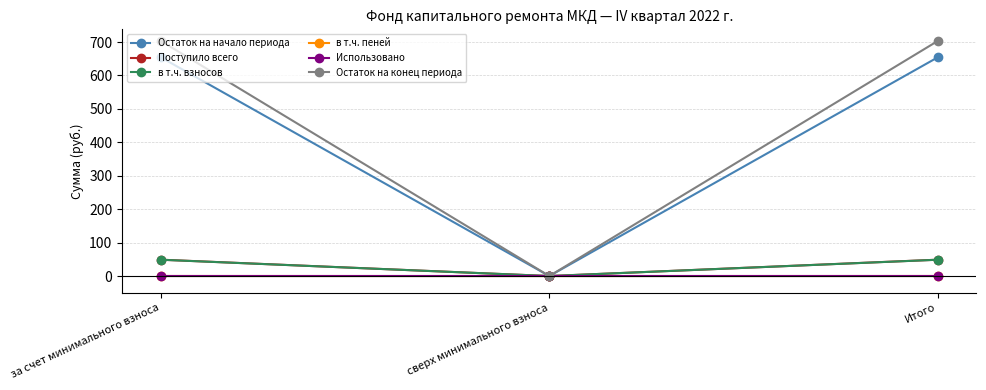

What is the maximum value for в т.ч. взносов?

48.7